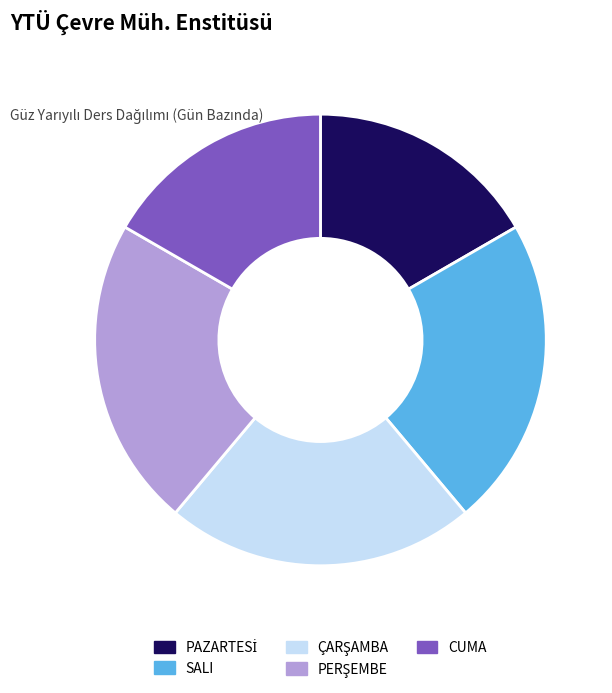

The SALI slice represents 22% of the pie. True or false?

True